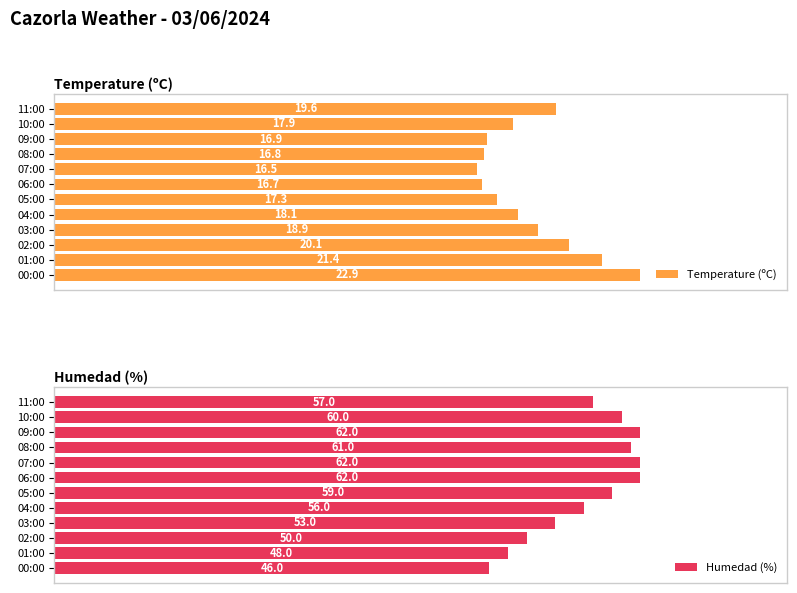

At which label does Temperature (ºC) reach its minimum?

07:00